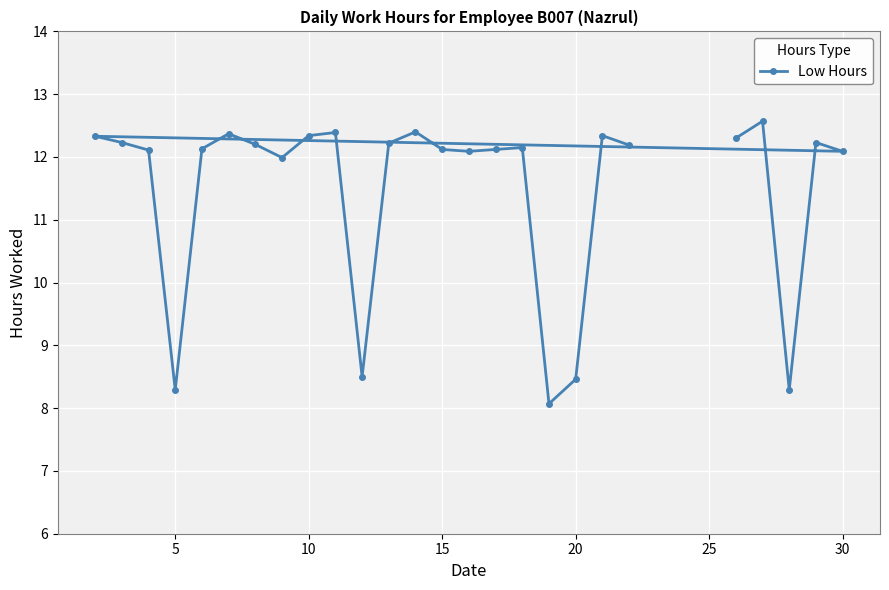

What is the sum of all values?

298.5